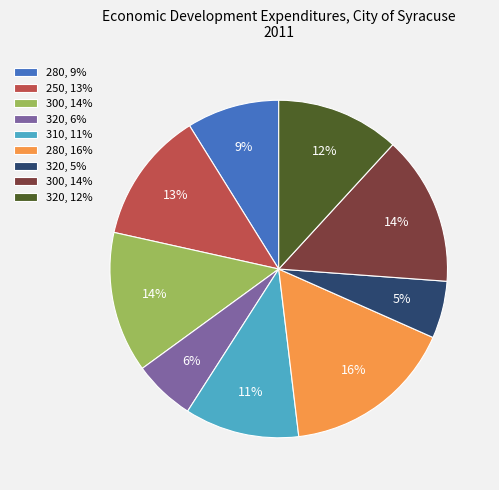

Is there any slice that represents more than half of the pie?

No